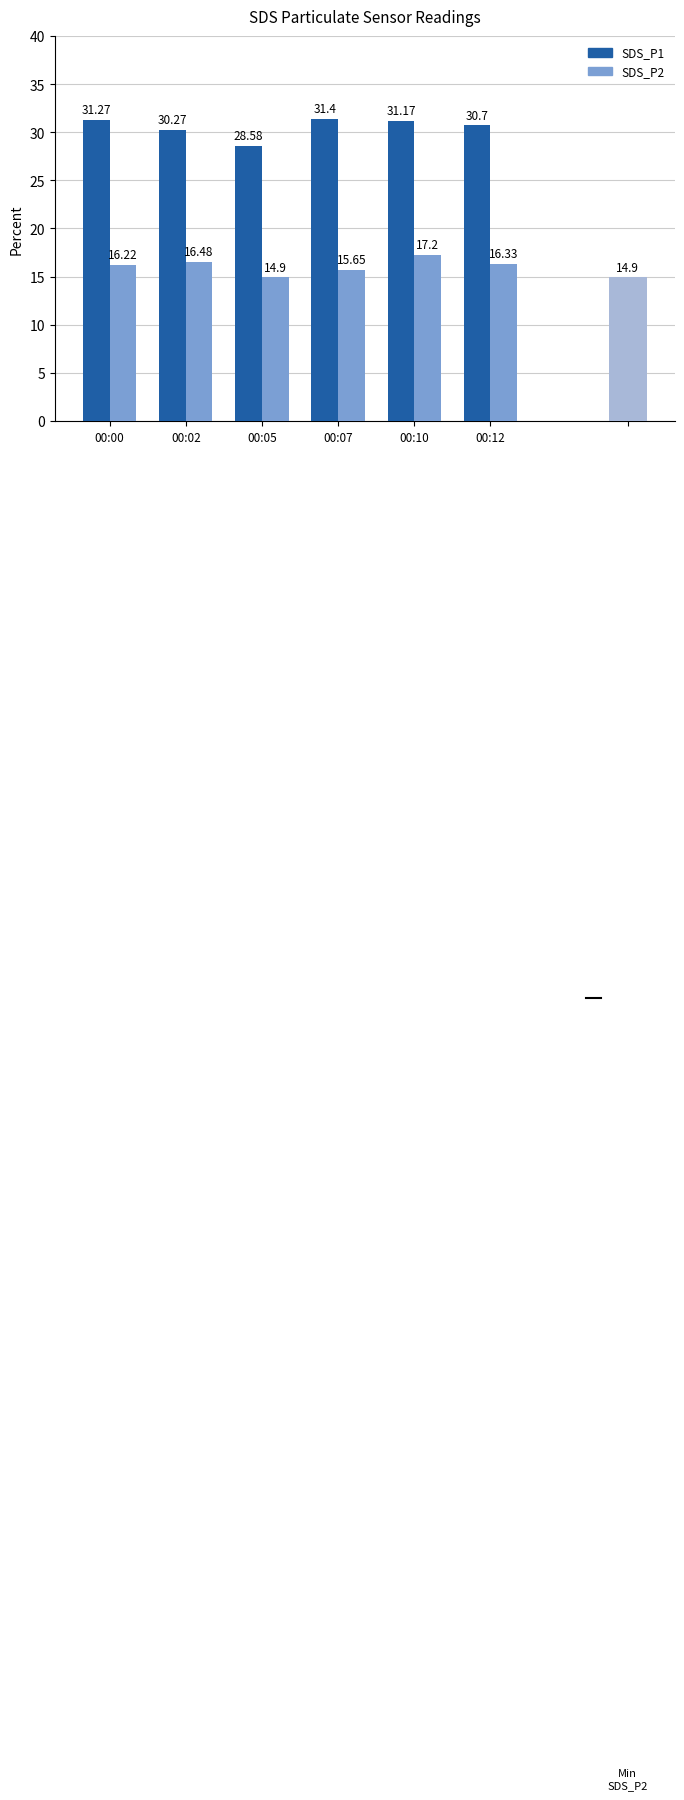

What is the average value of the SDS_P1 series?

30.6